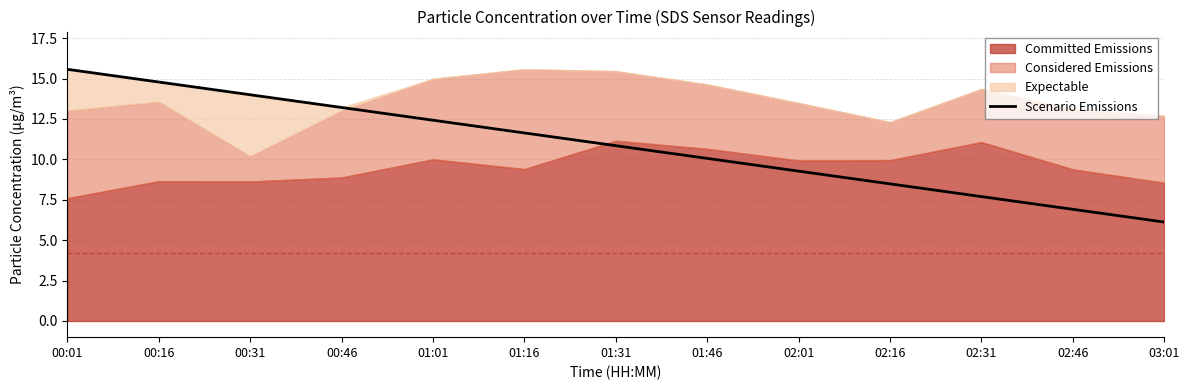

How many data points are less than 10?

5